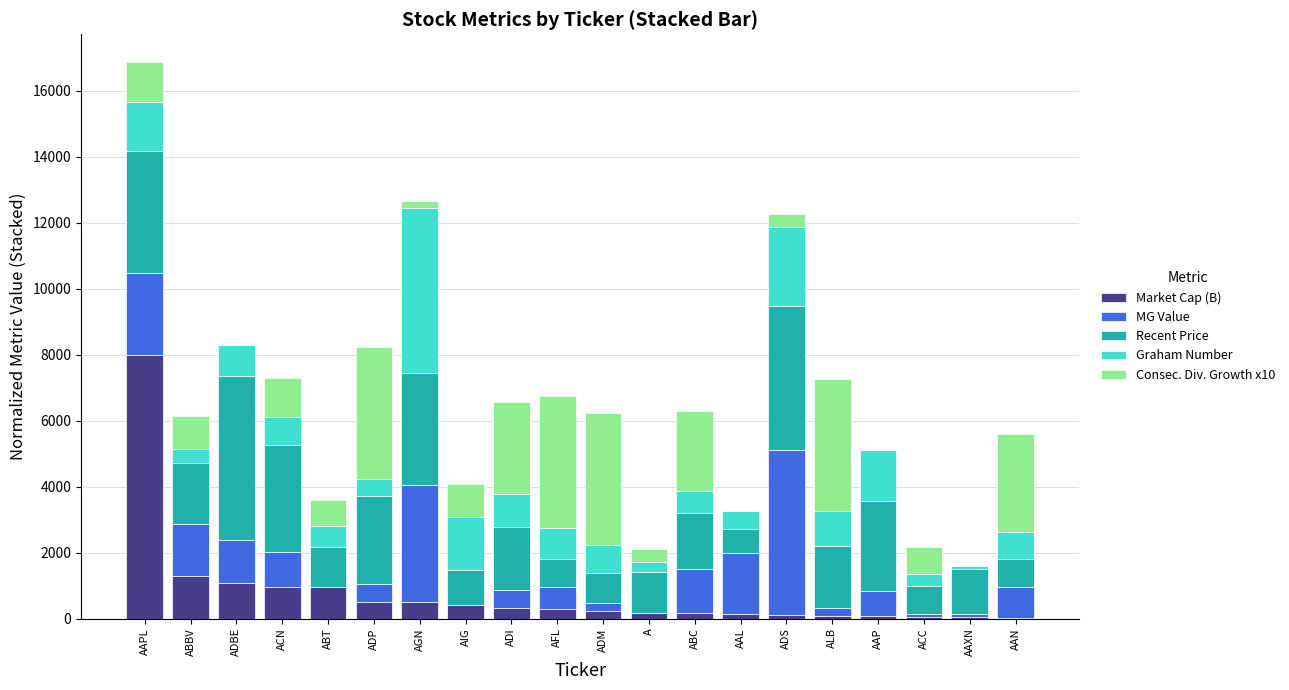

At which label does Market Cap (B) reach its peak?

AAPL